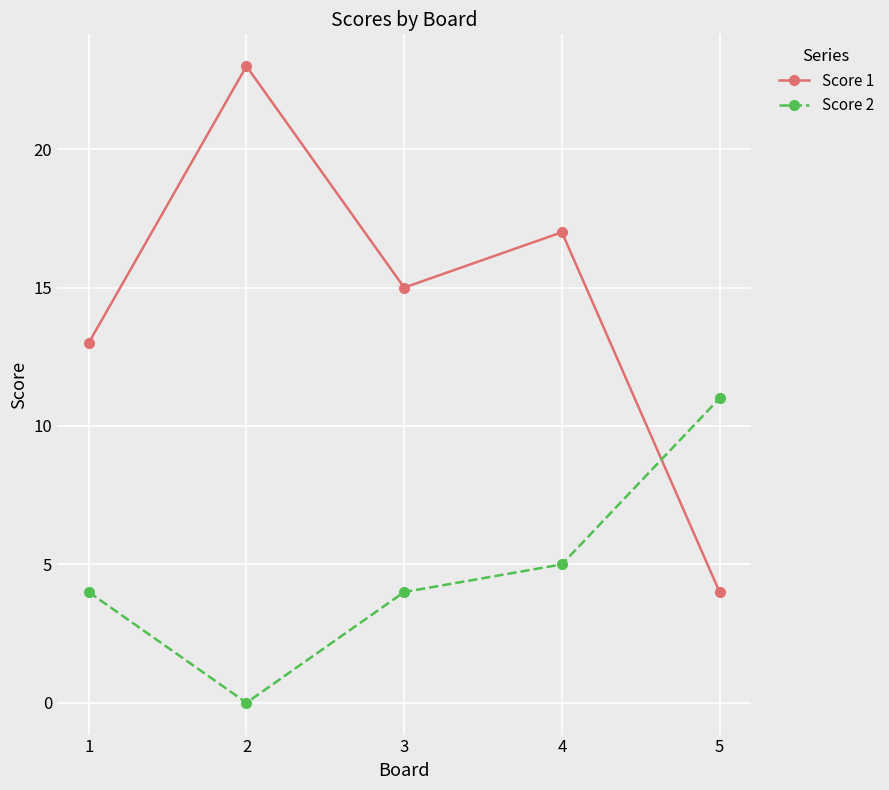

True or false: Score 2 and Score 1 cross at least once.

True